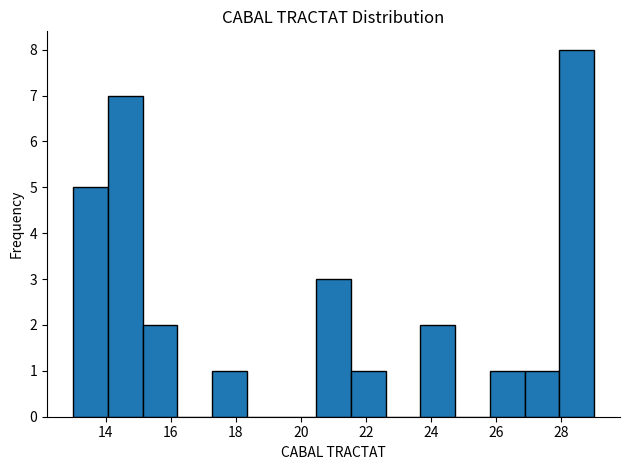

Reading left to right, list every bar in this chart as the range it spans on the x-axis followed by its height. Neither the bar edges nor the heights are printed on the chart, so give them approximately, as read against the axes.

13.0 to 14.0: 5
14.0 to 15.2: 7
15.2 to 16.2: 2
16.2 to 17.2: 0
17.2 to 18.4: 1
18.4 to 19.4: 0
19.4 to 20.4: 0
20.4 to 21.6: 3
21.6 to 22.6: 1
22.6 to 23.6: 0
23.6 to 24.8: 2
24.8 to 25.8: 0
25.8 to 26.8: 1
26.8 to 28.0: 1
28.0 to 29.0: 8